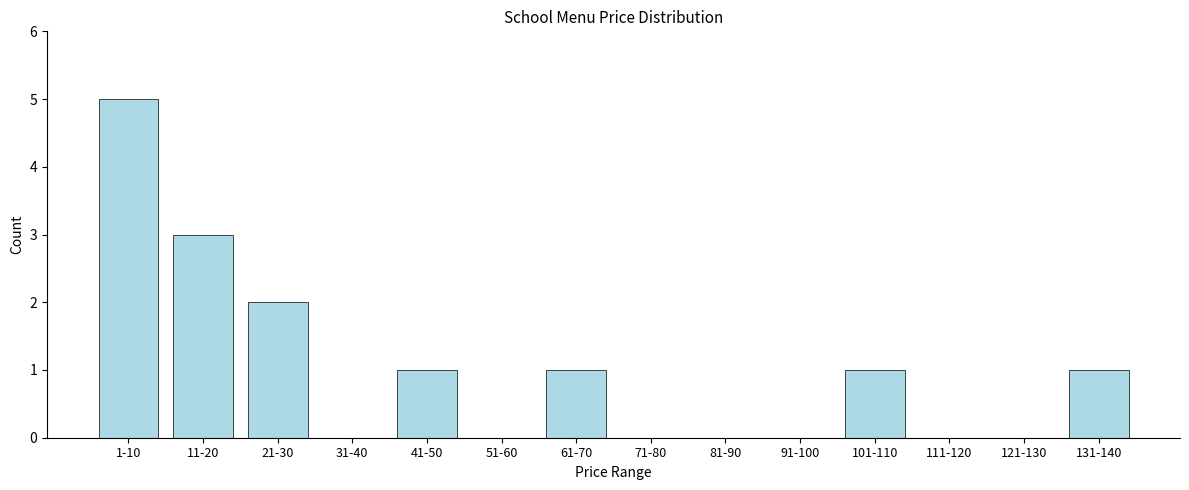

Reading right to left, list all the values displayed in this chart.

131-140=1	121-130=0	111-120=0	101-110=1	91-100=0	81-90=0	71-80=0	61-70=1	51-60=0	41-50=1	31-40=0	21-30=2	11-20=3	1-10=5